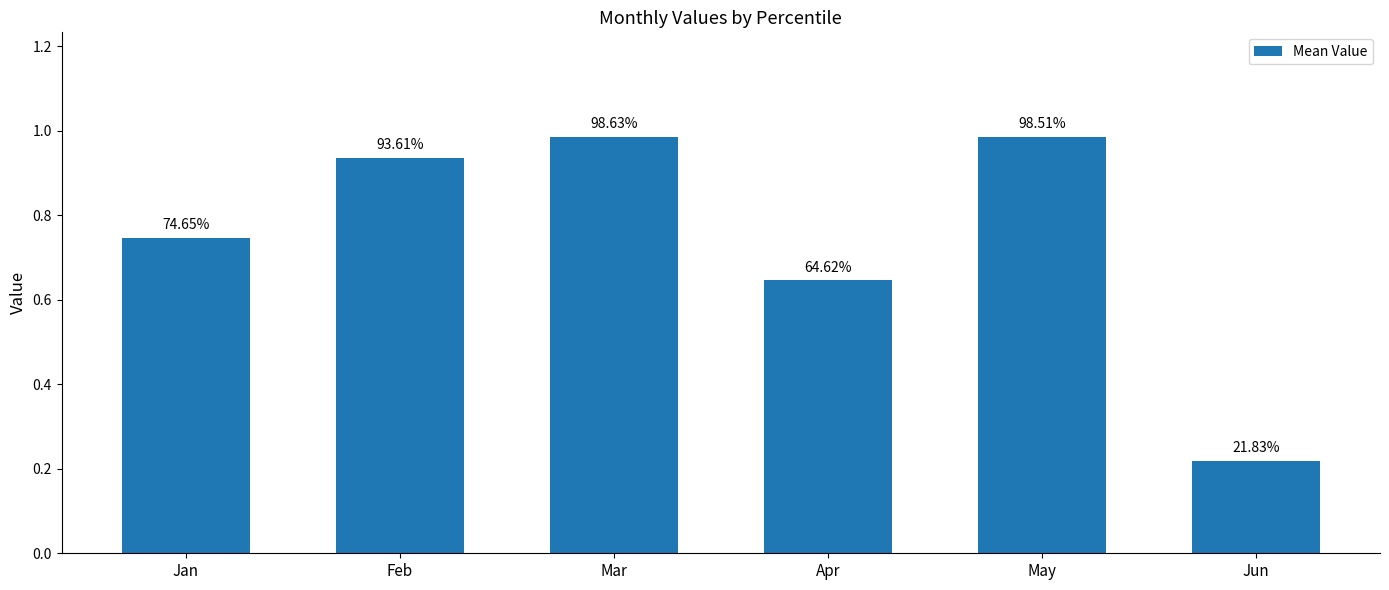

What is the approximate value at Mar?

1.0